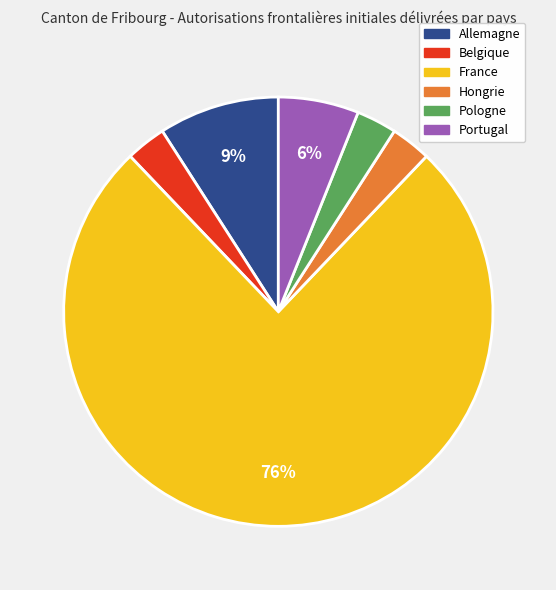

True or false: Belgique accounts for 12% of the total.

False